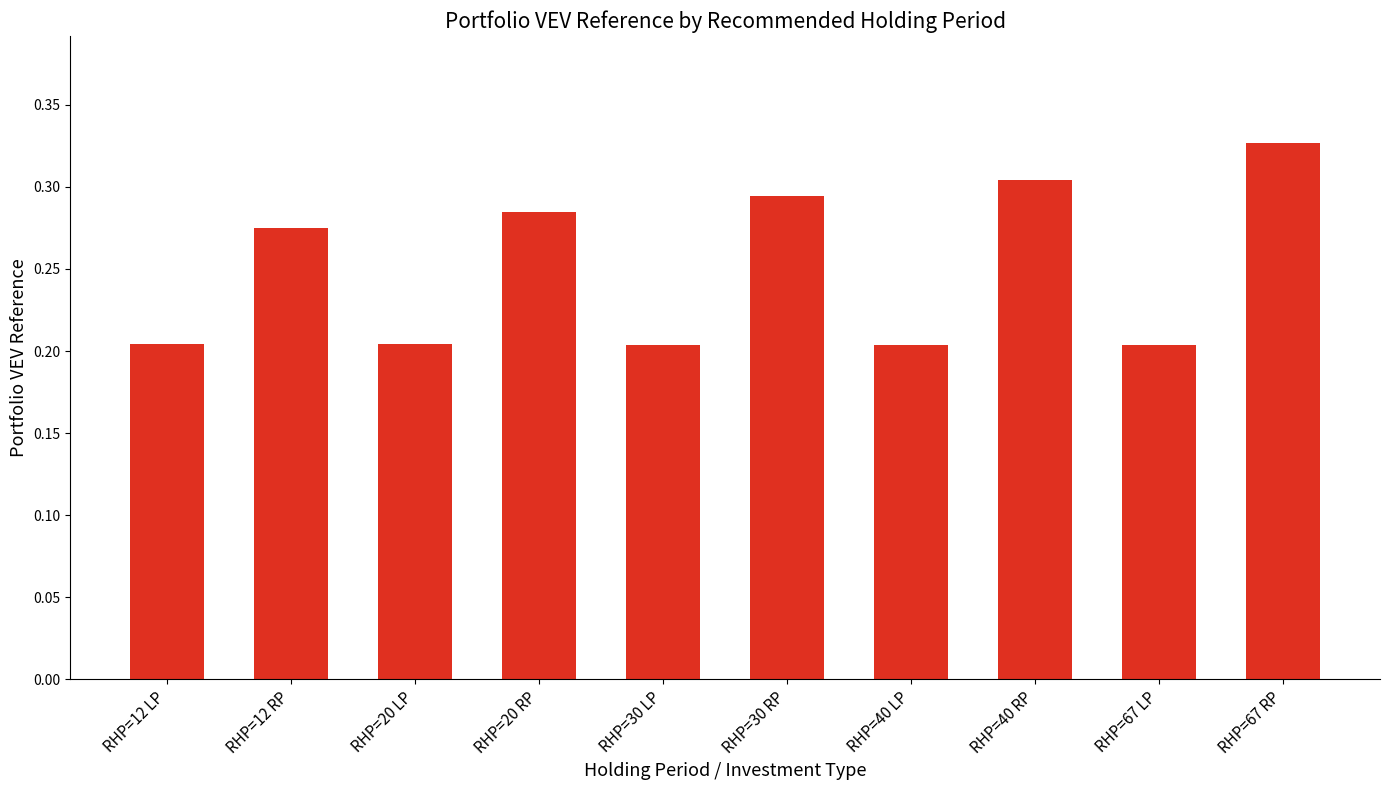

How many categories are shown in the chart?

10